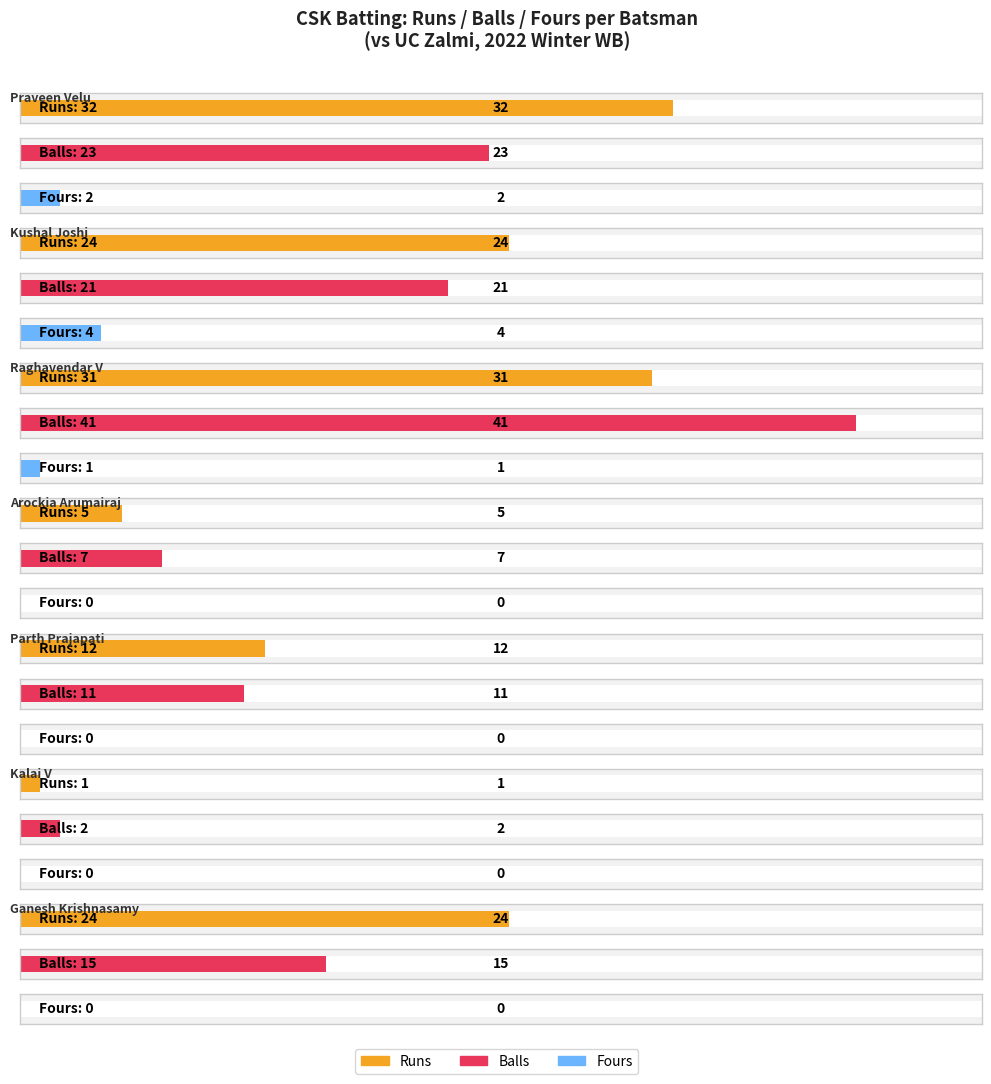

True or false: Runs has a value of -12 at Krishna Prasanth.

False